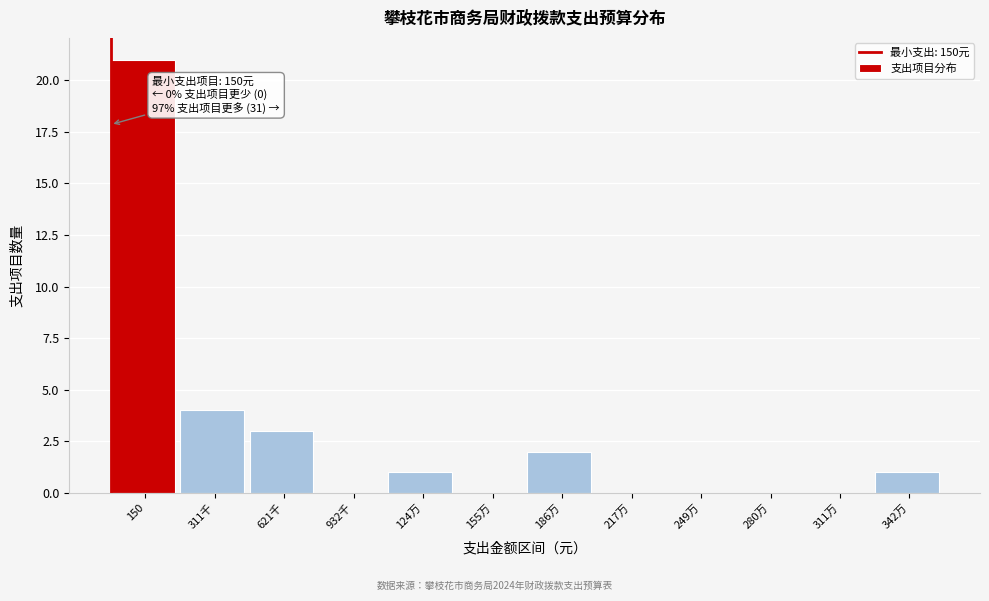

Reading right to left, what are all the values shown in this chart?

342万=1	311万=0	280万=0	249万=0	217万=0	186万=2	155万=0	124万=1	932千=0	621千=3	311千=4	150=21